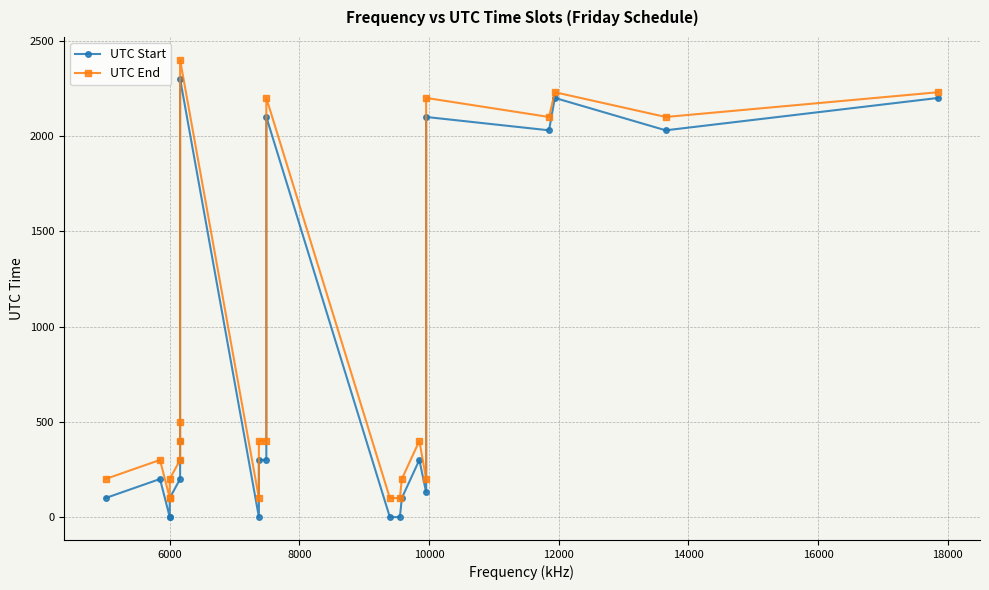

What position from the left is 12000?

5